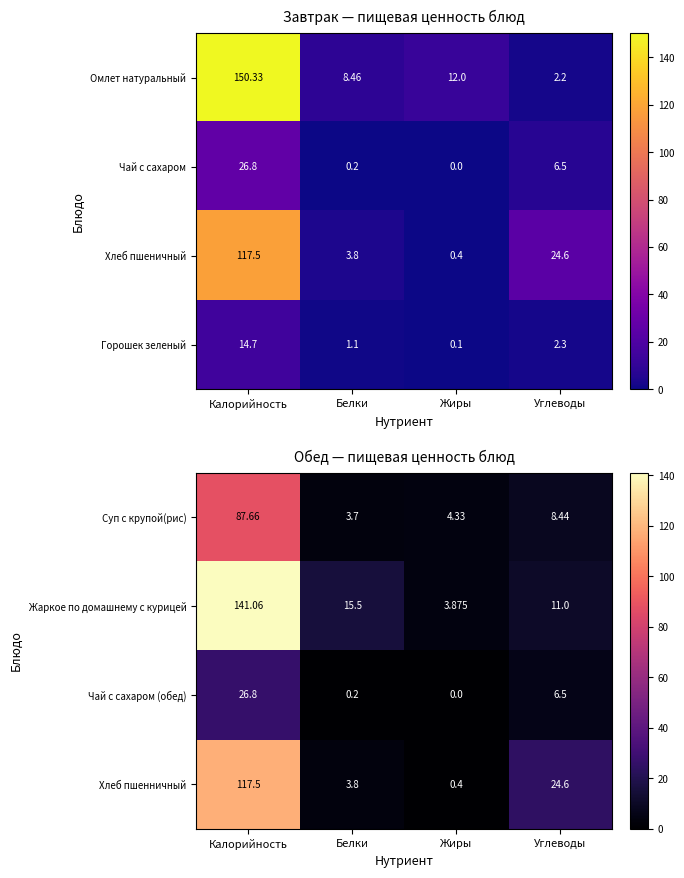

What is the spread (max minus min) of values at Жиры?

4.3